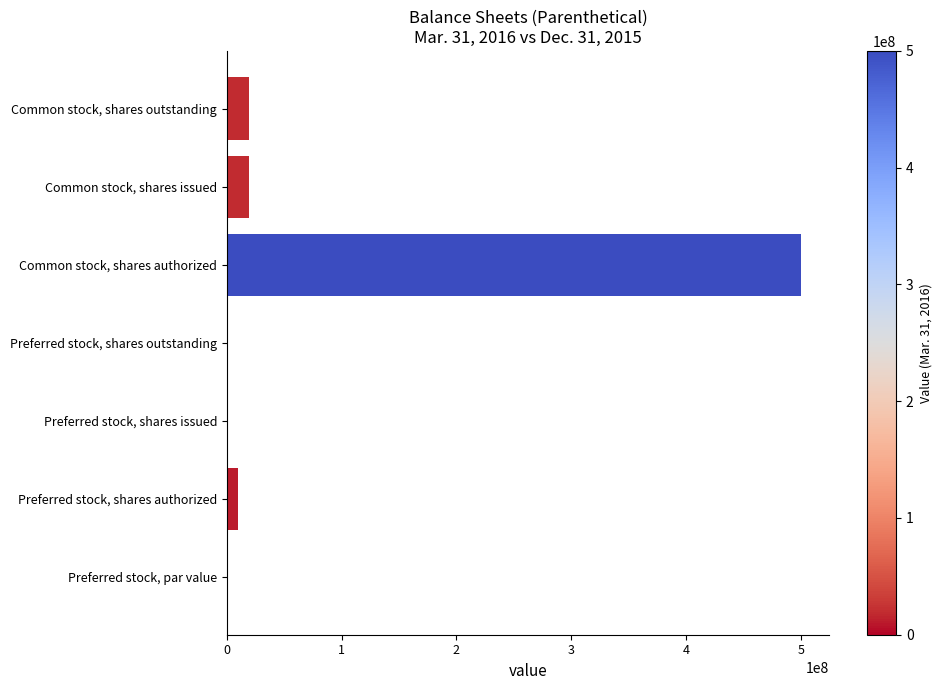

How many categories are shown in the chart?

7